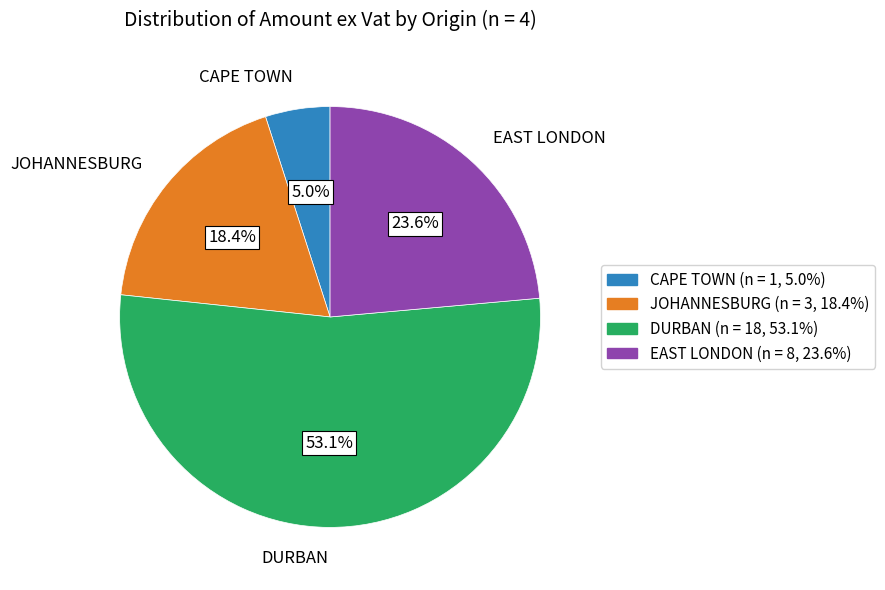

Combined, do DURBAN and EAST LONDON account for over 50%?

Yes